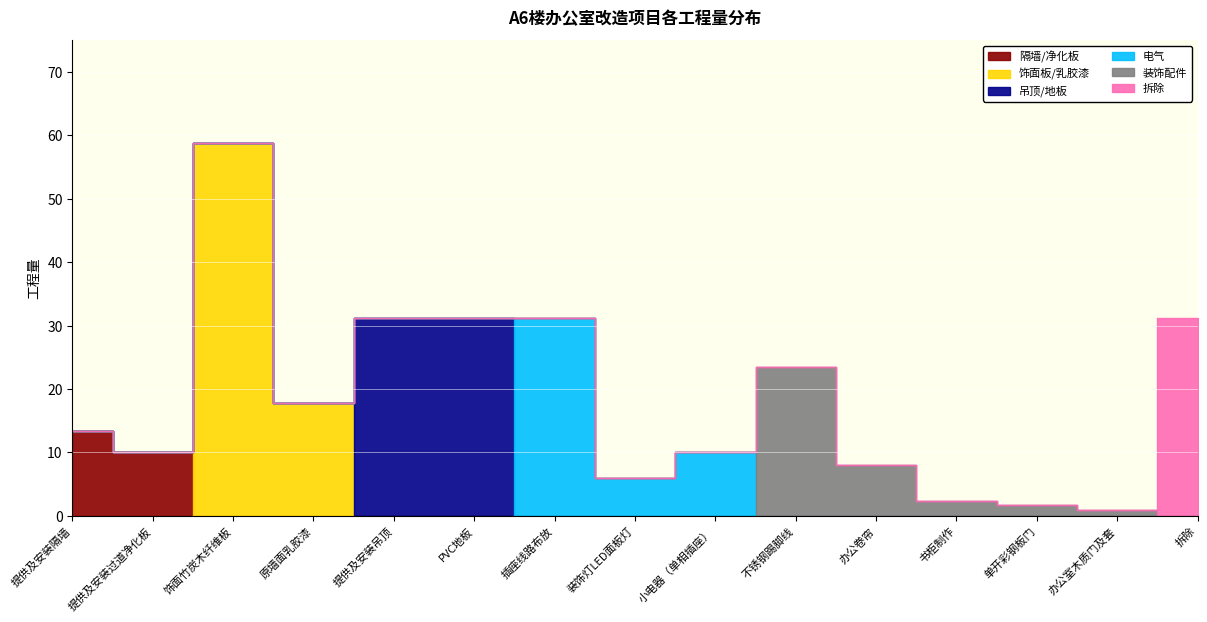

The 提供及安装隔墙 series shows 6.9 at 小电器（单相插座）. True or false?

False